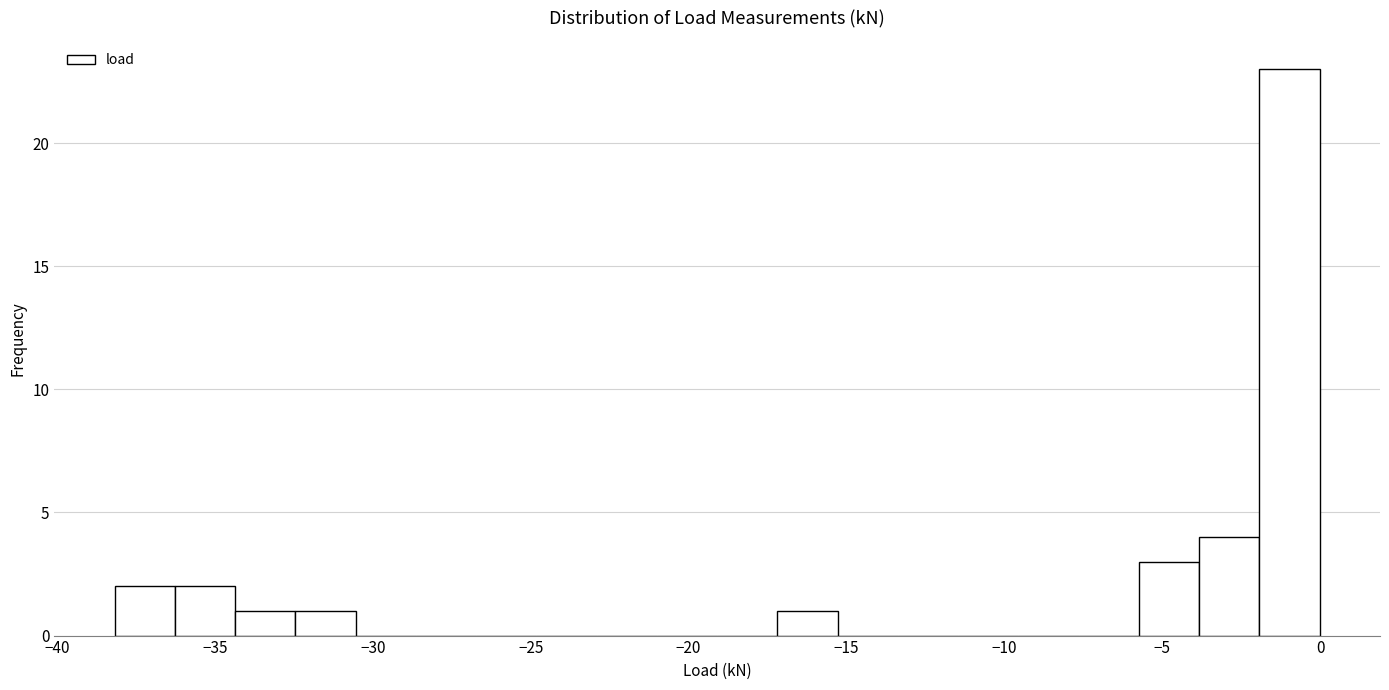

Read against the x-axis, roughly where is the centre of the tallest bar?

-1.0